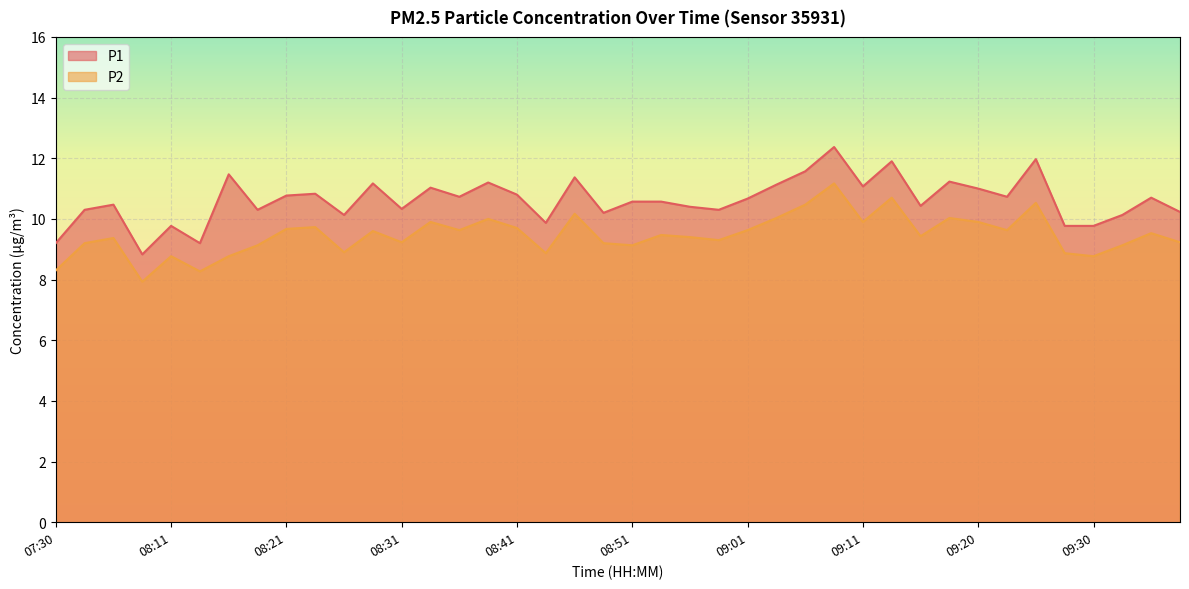

Which series changed the most between 08:33 and 09:01?

P1